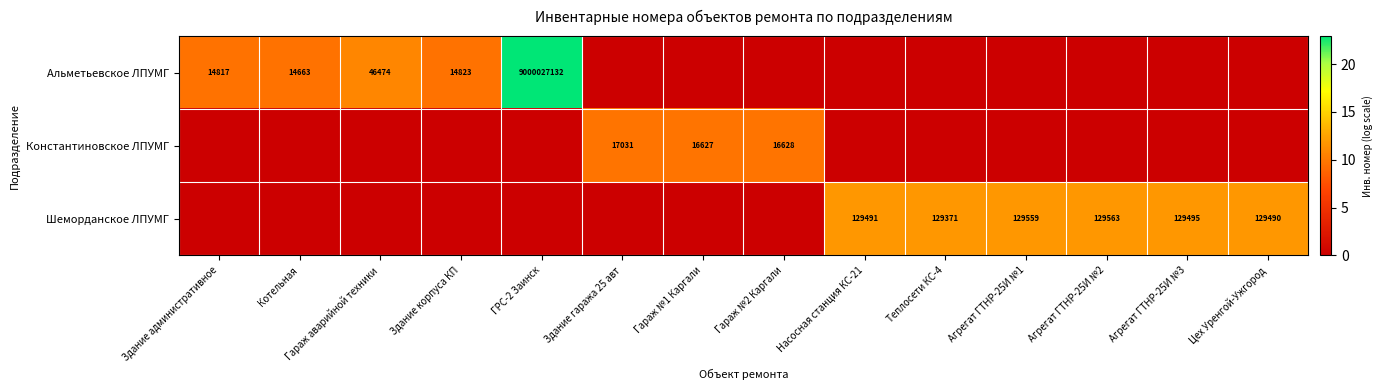

How many distinct data groups are displayed?

3